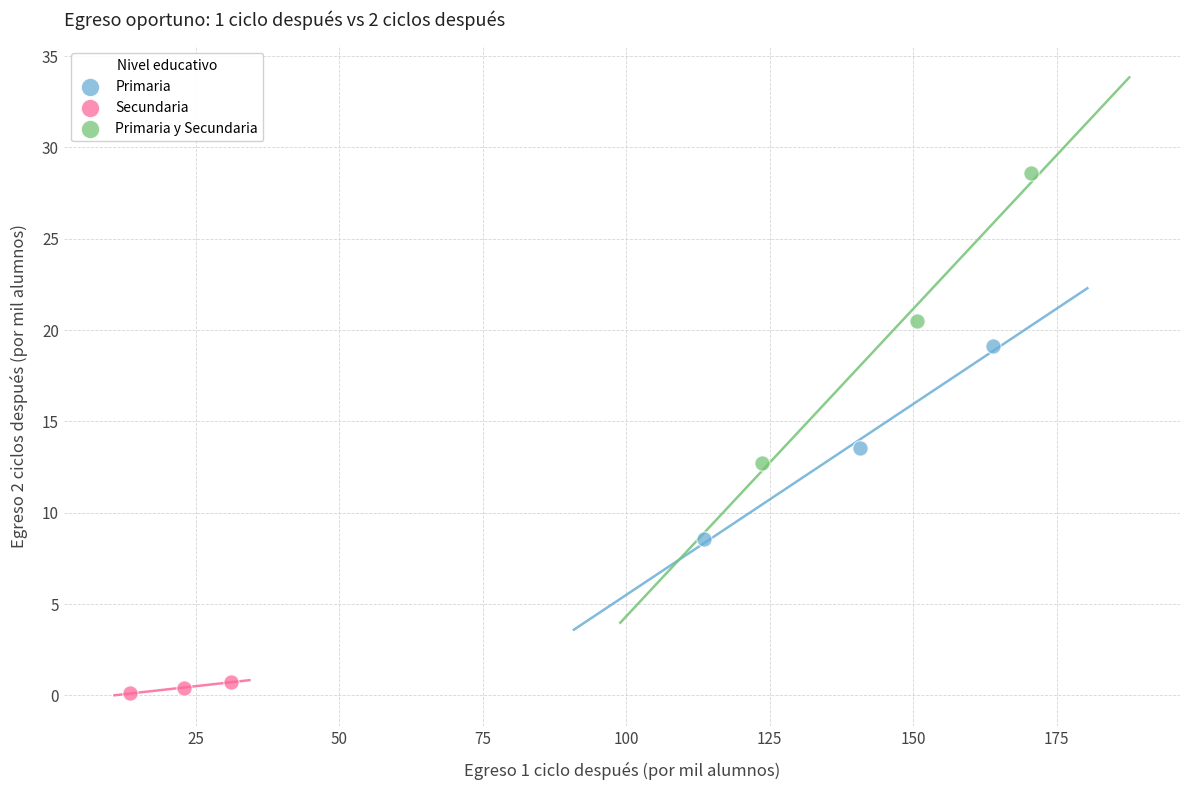

Which series contains the highest Y value?

Primaria y Secundaria